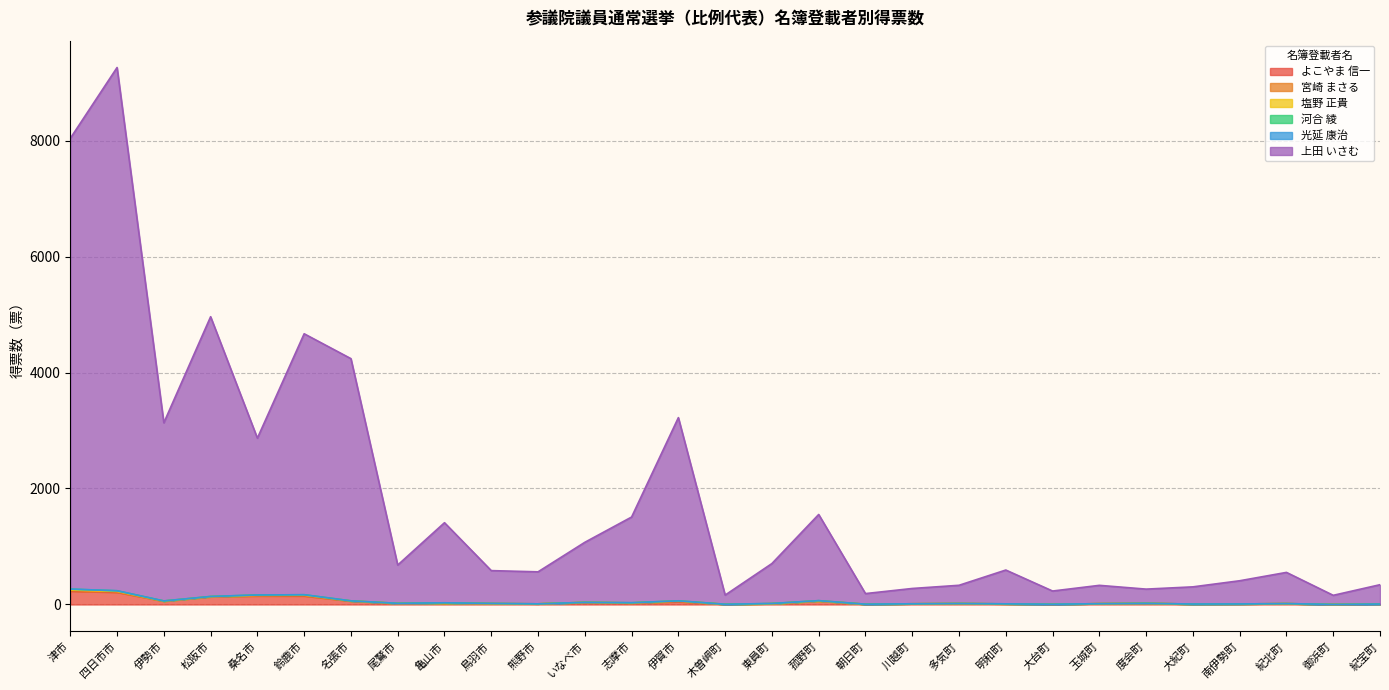

What is the highest value of the 塩野 正貴 series?

9.0